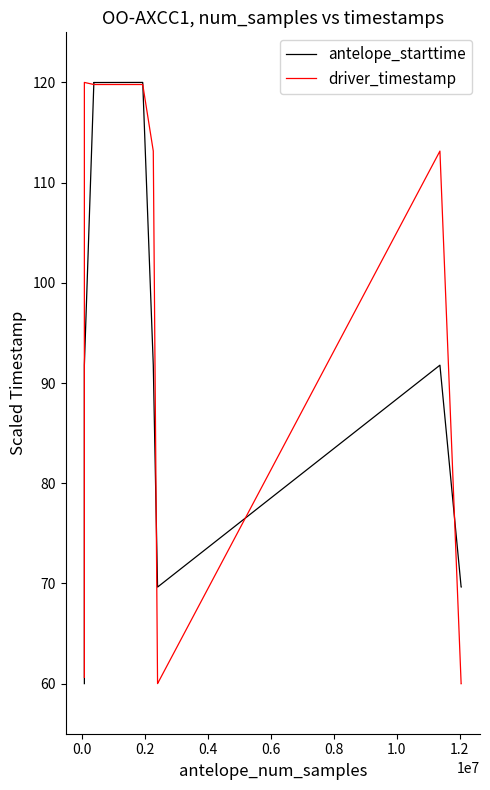

Reading left to right, what are all the values shown in this chart?

antelope_starttime: 60.0	91.8	120.0	120.0	120.0	120.0	120.0	120.0	120.0	120.0	120.0	91.8	69.6	69.6	69.6	91.8	69.6	69.6	69.6	69.6	69.6	69.6
driver_timestamp: 60.6	120.0	119.8	119.8	119.8	119.8	119.8	119.8	119.8	119.8	119.8	113.1	60.0	60.0	60.0	113.1	60.0	60.0	60.0	60.0	60.0	60.0